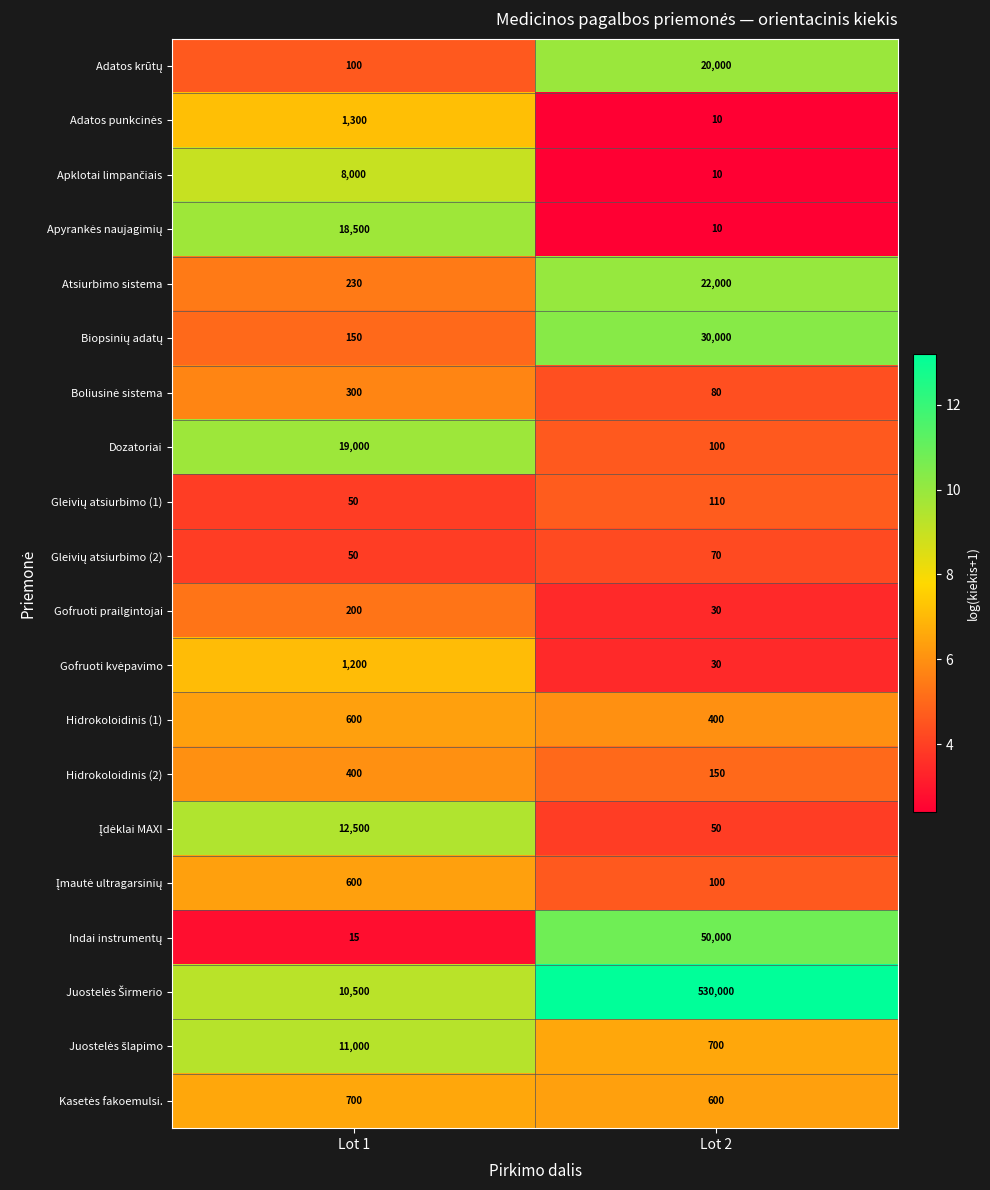

What is the difference between the highest and lowest values at Lot 1?

18985